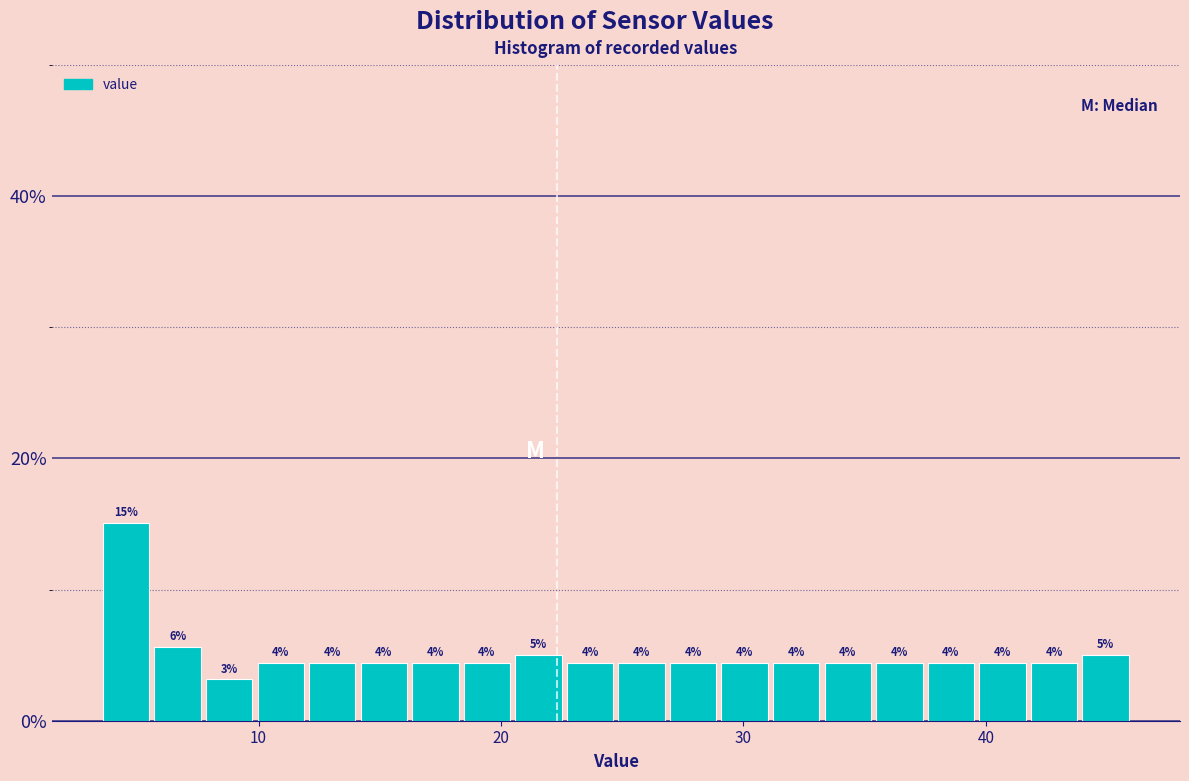

Read against the x-axis, roughly where is the centre of the tallest bar?

5